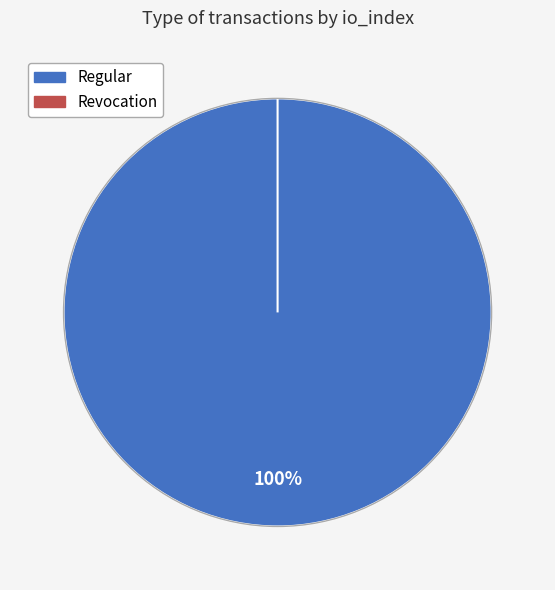

To the nearest percent, what is the combined percentage of Regular (io_index=30) and Revocation (io_index=0)?

100%